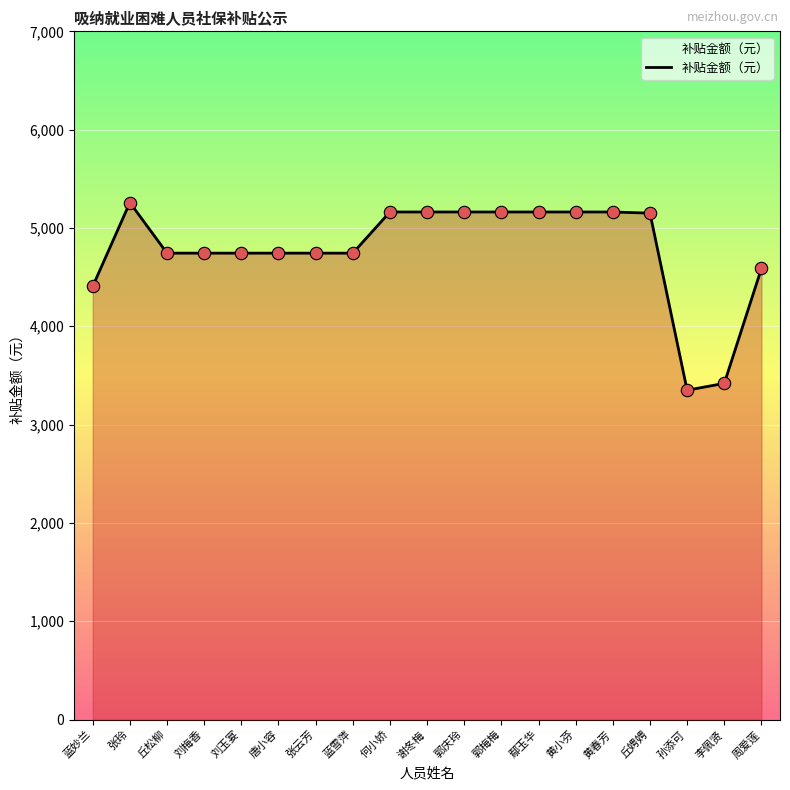

What is the change in value from 丘娉娉 to 孙添可?

-1800.9